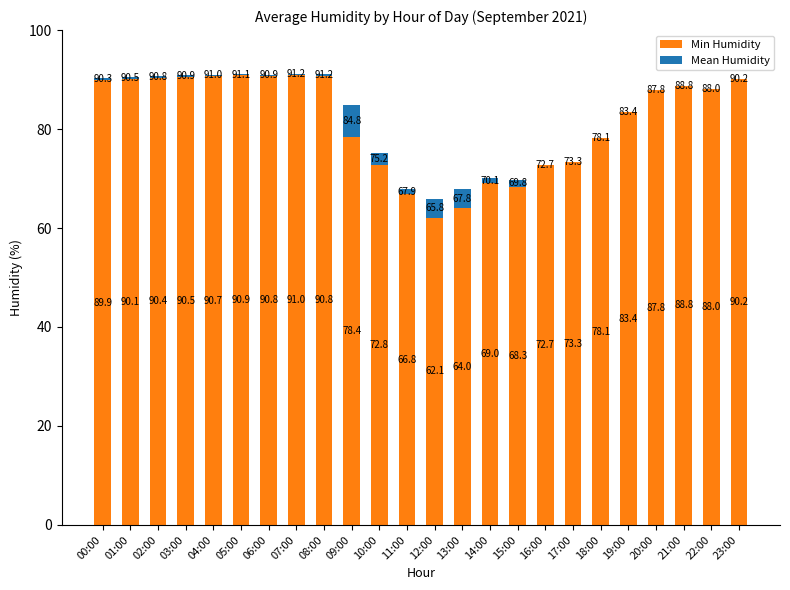

The value of Min Humidity at 12:00 is 88.2. True or false?

False